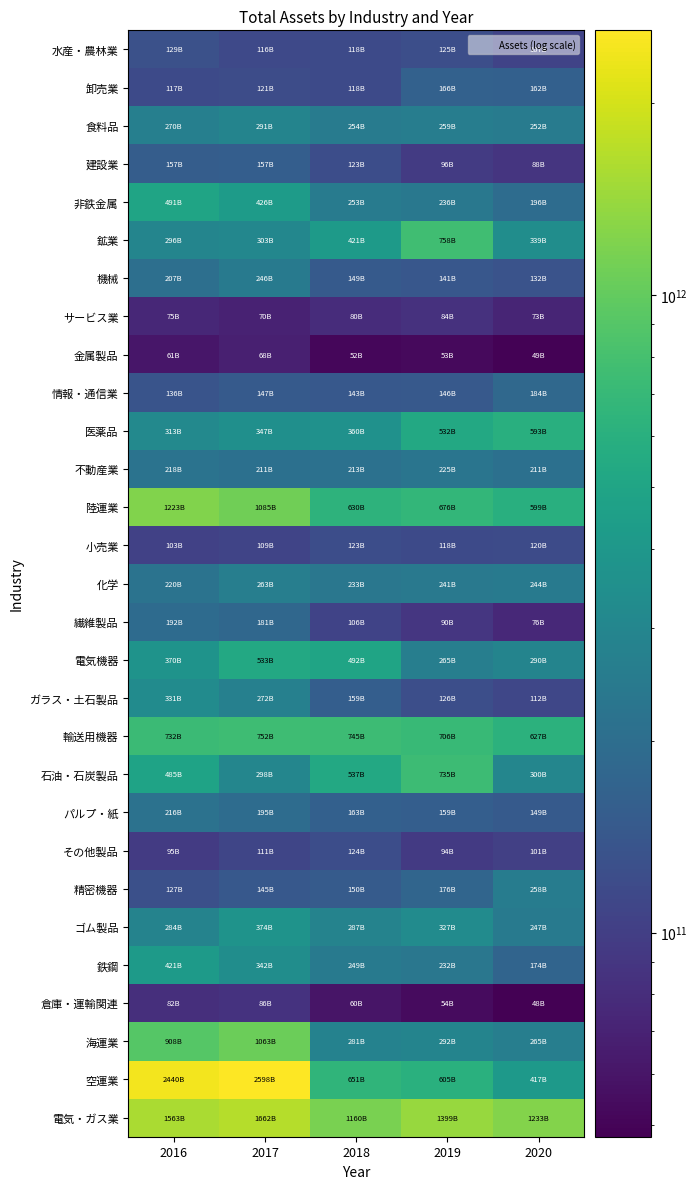

Reading left to right, transcribe all the data shown in this chart.

水産・農林業: 2016=129446037631.3	2017=116148466288.3	2018=117542508233.1	2019=124779897904.5	2020=106852138403.6
卸売業: 2016=116914348767.3	2017=120637896806.0	2018=118109183556.9	2019=165540722310.7	2020=162141570578.6
食料品: 2016=270063584693.6	2017=290541364244.4	2018=253772073590.6	2019=258905709256.4	2020=251982706660.6
建設業: 2016=156620594299.8	2017=156722487486.6	2018=122734819058.0	2019=96017858317.1	2020=88483257109.9
非鉄金属: 2016=490989583051.7	2017=426445025788.1	2018=253275909086.2	2019=235509219688.2	2020=196202059236.6
鉱業: 2016=296308758236.8	2017=302803255031.5	2018=420880134356.9	2019=758116883537.5	2020=339419215033.5
機械: 2016=206745995090.9	2017=246419311428.6	2018=149256443128.5	2019=140575047395.9	2020=132456918277.3
サービス業: 2016=74931070261.7	2017=70079838394.0	2018=80023384707.8	2019=84336003905.0	2020=72828924277.5
金属製品: 2016=61051873819.2	2017=67515357670.0	2018=51746607204.5	2019=52842777476.4	2020=49302619745.4
情報・通信業: 2016=135890880412.4	2017=147231444278.0	2018=142950436125.6	2019=145612635286.3	2020=183758559851.5
医薬品: 2016=312904830771.3	2017=347458599709.9	2018=359857191155.3	2019=531834960845.0	2020=593341013646.8
不動産業: 2016=218194520629.9	2017=210570686113.4	2018=213432333886.8	2019=224556438995.9	2020=210583470411.8
陸運業: 2016=1223060018406.0	2017=1085439703037.1	2018=630155305558.4	2019=675597384805.3	2020=599055061896.4
小売業: 2016=103039407191.6	2017=108847546686.0	2018=122564588740.3	2019=117868053836.2	2020=120086046977.6
化学: 2016=220364652721.8	2017=263371422538.4	2018=232593193325.3	2019=241340776190.0	2020=243695411008.8
繊維製品: 2016=192163736700.8	2017=180534137627.8	2018=106329160273.1	2019=90303843341.5	2020=75886237962.6
電気機器: 2016=370119706389.5	2017=532526371837.9	2018=492299201959.8	2019=264960680856.0	2020=290046832719.1
ガラス・土石製品: 2016=330952209358.9	2017=272199270300.2	2018=159113977427.1	2019=125837986580.3	2020=111666249380.9
輸送用機器: 2016=731937168926.9	2017=752455410426.1	2018=744727802669.6	2019=706369436428.8	2020=627181046897.2
石油・石炭製品: 2016=484500436003.0	2017=297964746201.1	2018=536525825193.0	2019=735220019377.7	2020=299503741558.8
パルプ・紙: 2016=215585490773.3	2017=195138525761.5	2018=163087342355.9	2019=158792311642.6	2020=148889286032.8
その他製品: 2016=95382390970.6	2017=111089345919.7	2018=123684450649.6	2019=94370056945.0	2020=101491963214.3
精密機器: 2016=127394650326.2	2017=144570451654.4	2018=149868515393.6	2019=176195646256.1	2020=257785448477.7
ゴム製品: 2016=283707850133.2	2017=374372598610.6	2018=287031379301.6	2019=327452082964.4	2020=247324938736.2
鉄鋼: 2016=420549380606.4	2017=341579618470.0	2018=249304123382.5	2019=232373884680.7	2020=173953805958.4
倉庫・運輸関連: 2016=82449750979.0	2017=85568934755.2	2018=59765161453.7	2019=53797339389.4	2020=47871938442.6
海運業: 2016=907675199875.5	2017=1062775546001.2	2018=280617805362.1	2019=292419979626.4	2020=265204642097.5
空運業: 2016=2440166824309.9	2017=2598446814278.1	2018=650588851705.1	2019=605162474250.0	2020=417320632416.6
電気・ガス業: 2016=1562931843762.7	2017=1662242187213.3	2018=1159786570866.9	2019=1398580347572.3	2020=1233026672884.2